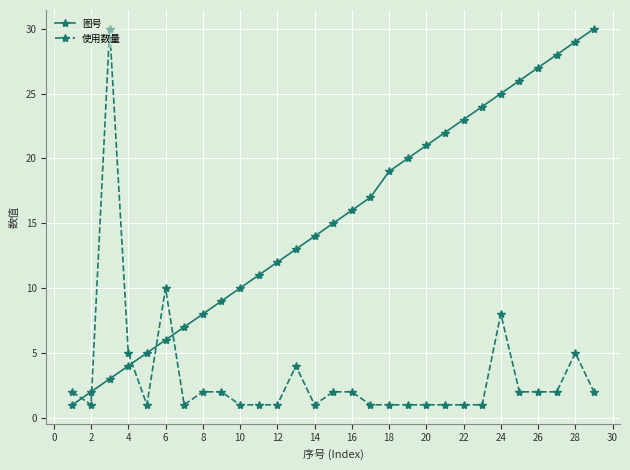

What is the highest value of the 图号 series?

30